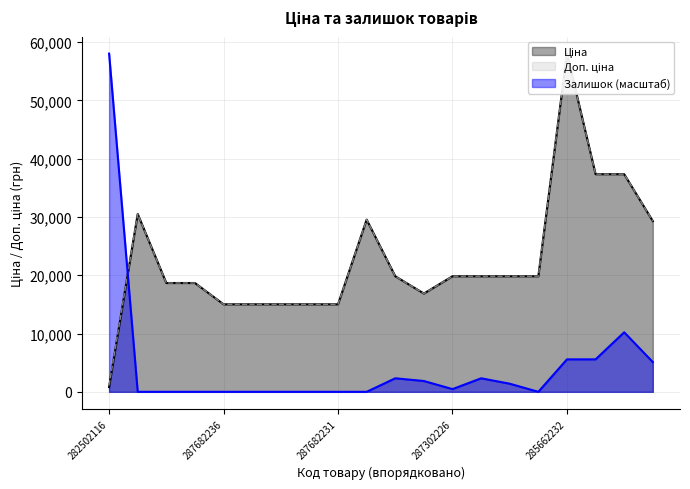

The Доп. ціна series shows 9253.2 at 287301833. True or false?

False